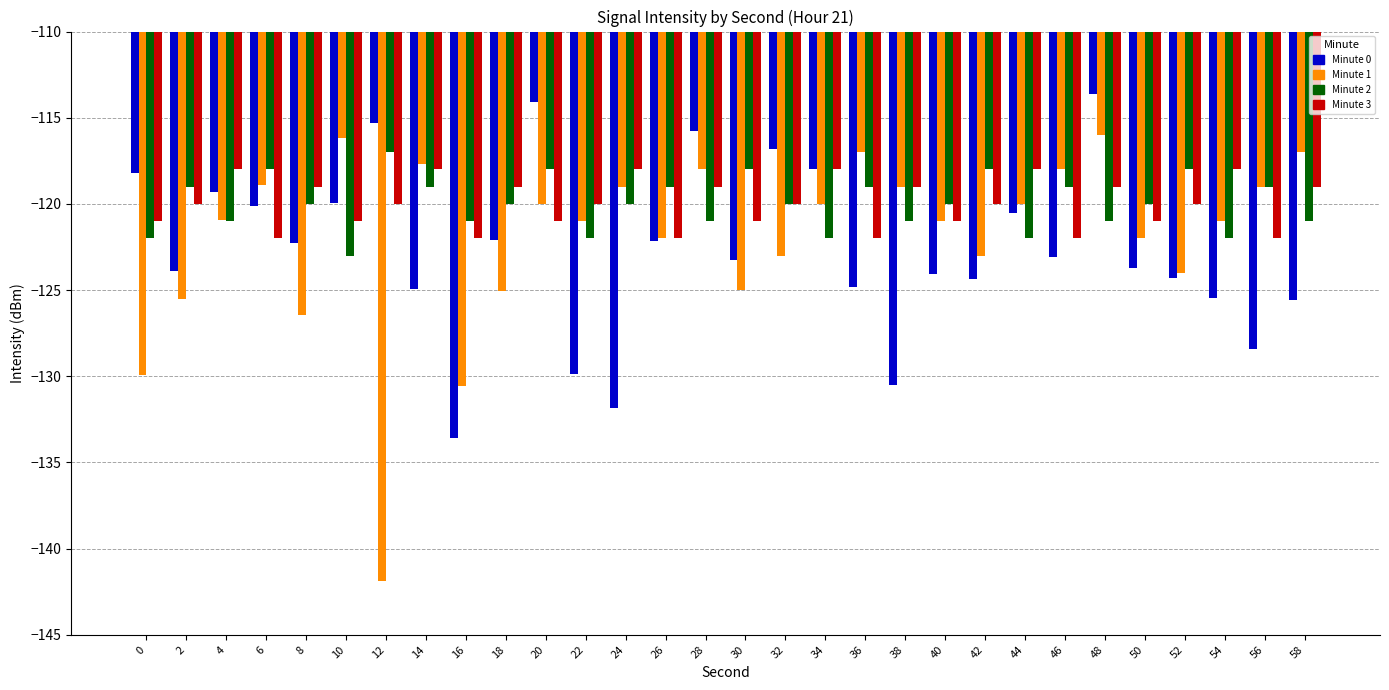

At which category is the sum across all series the highest?

48